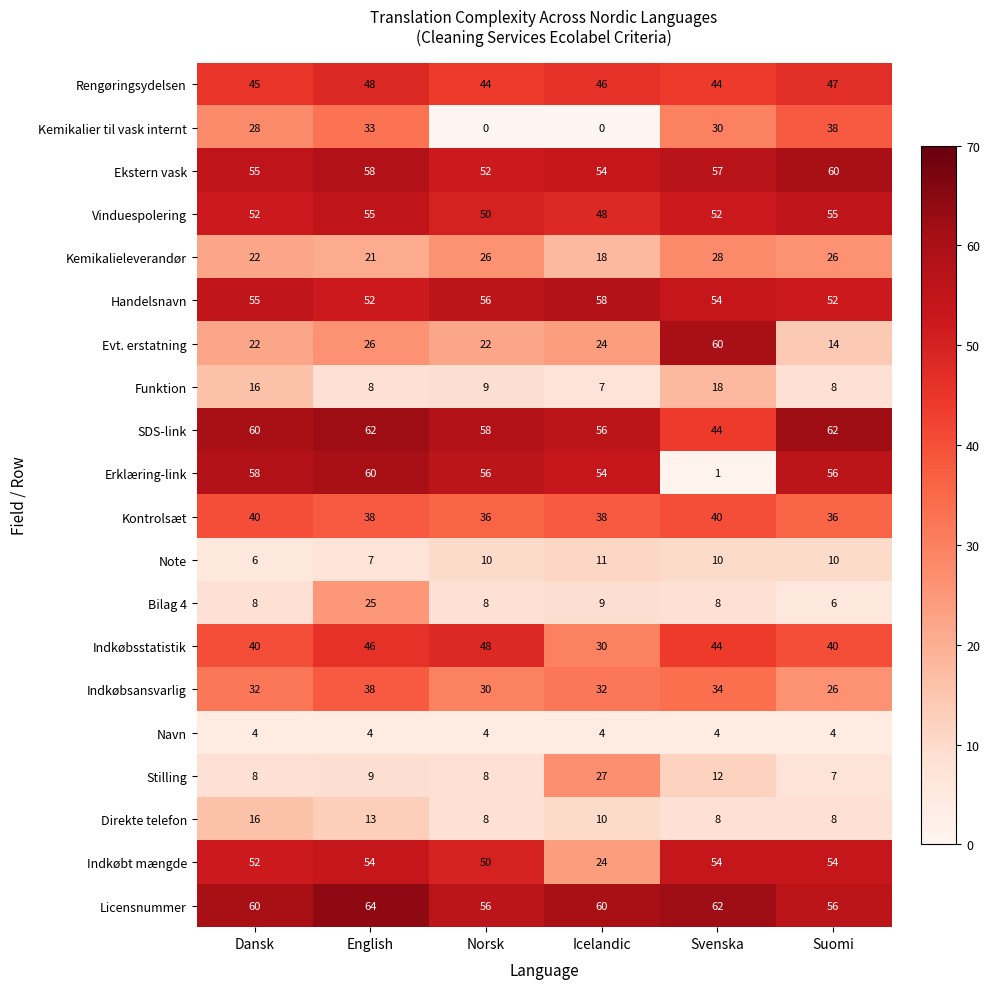

What is the approximate value of Handelsnavn at Dansk?

55